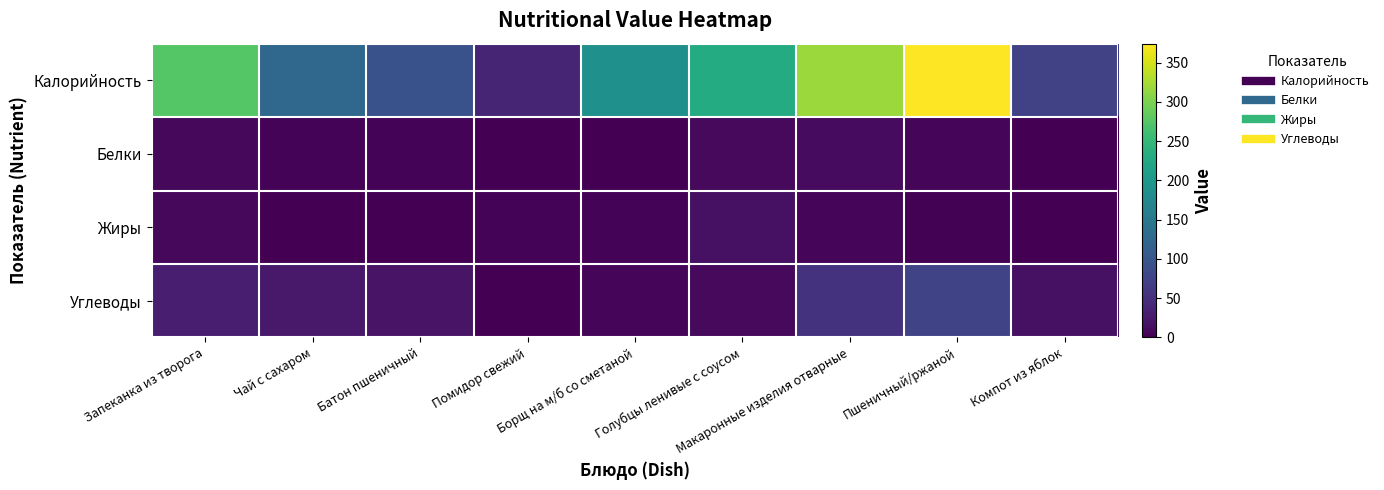

How many series are shown in this chart?

4